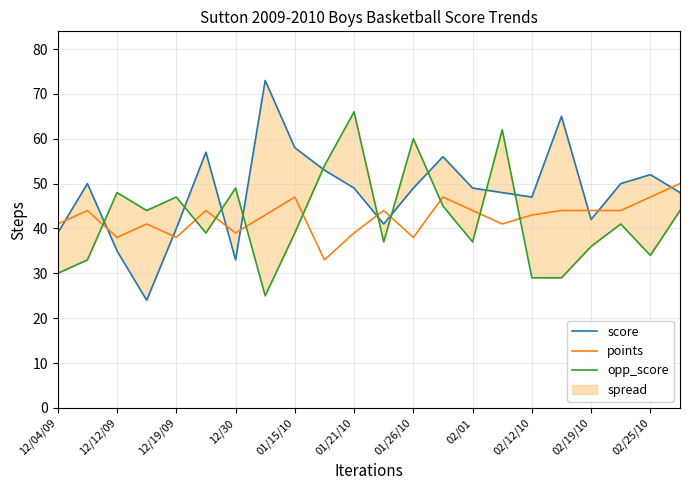

The points series shows 39 at 12/30. True or false?

True